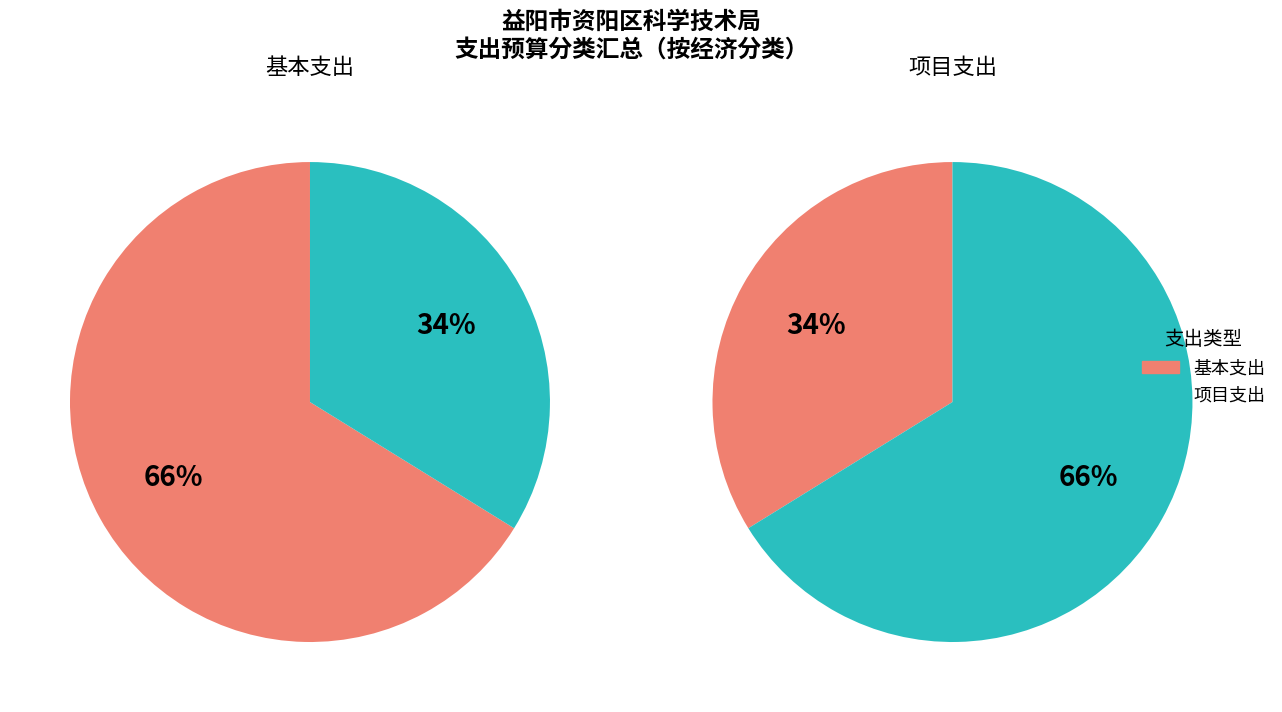

The 机关事业单位职业年金缴费支出 slice represents 0% of the pie. True or false?

True